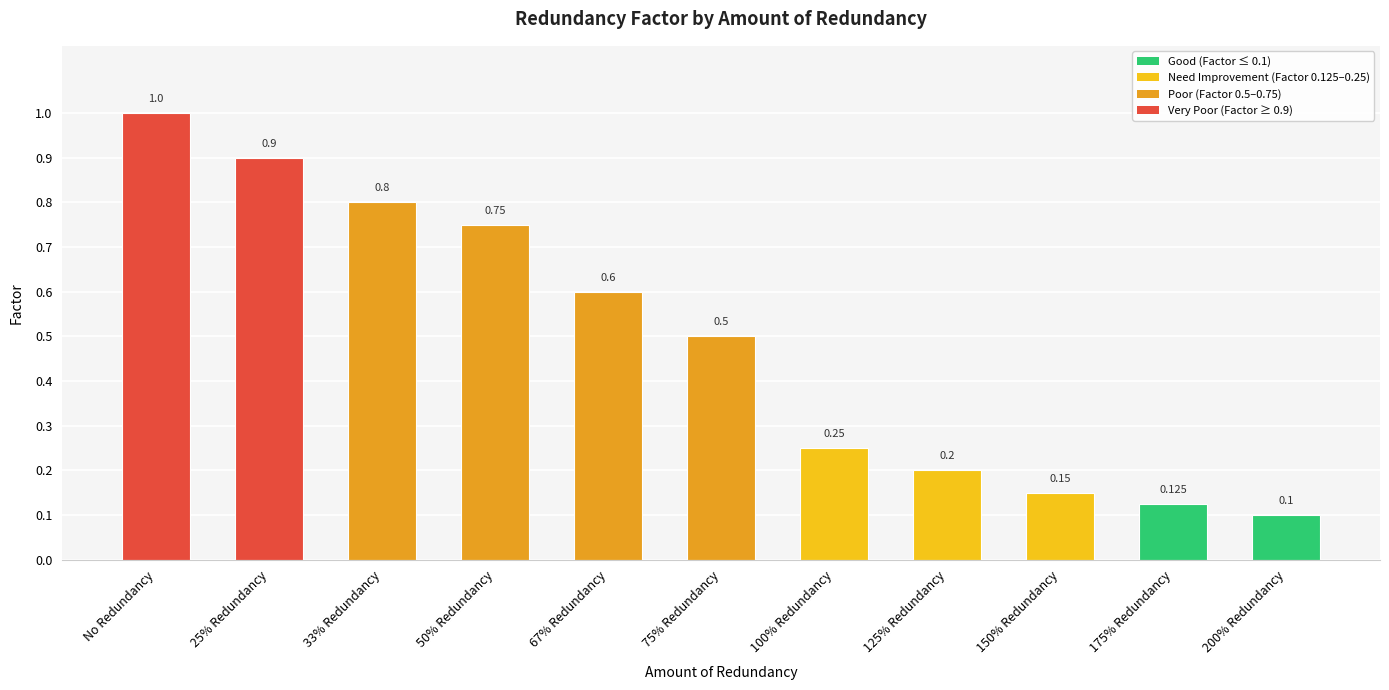

The value at 50% Redundancy is 0.8. True or false?

True